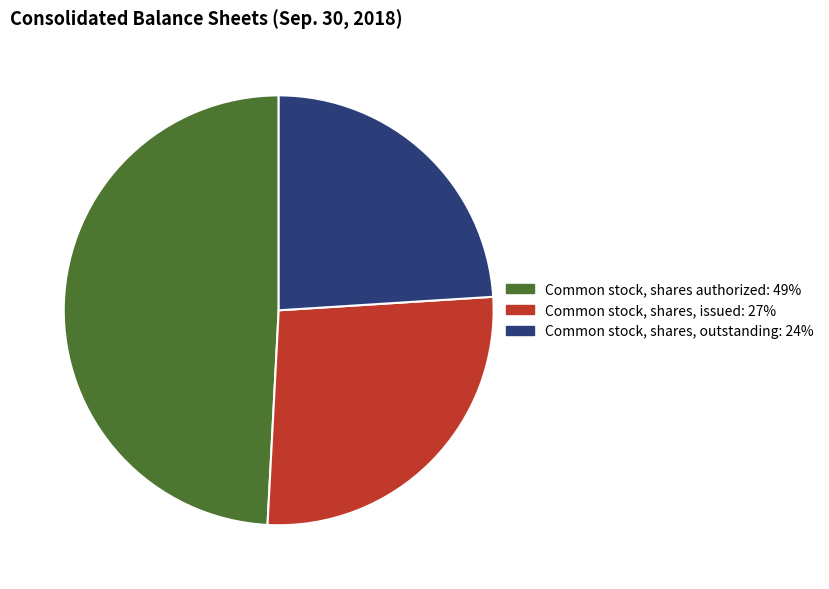

Approximately how many times larger is the value at Common stock, shares, outstanding compared to Common stock, shares authorized?

0.5